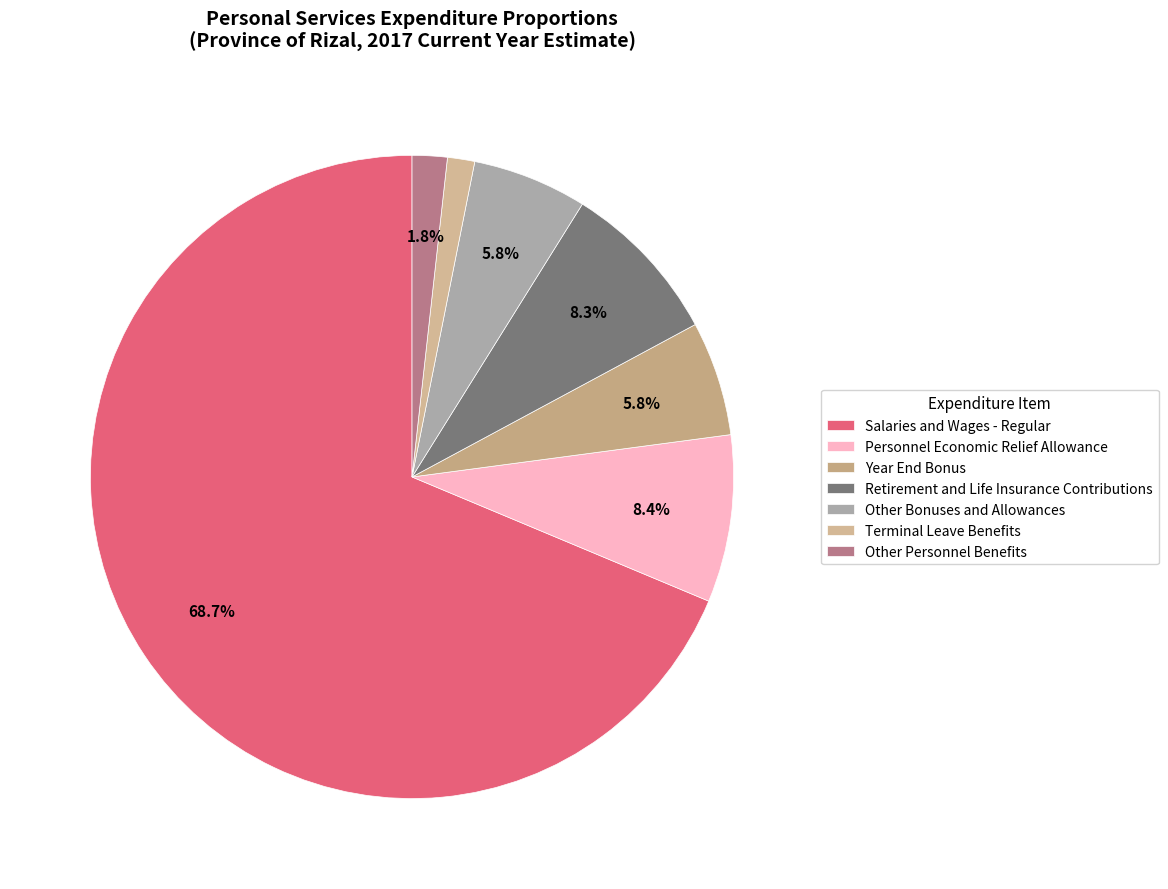

To the nearest percent, what is the difference between the largest and smallest slice percentages?

67%